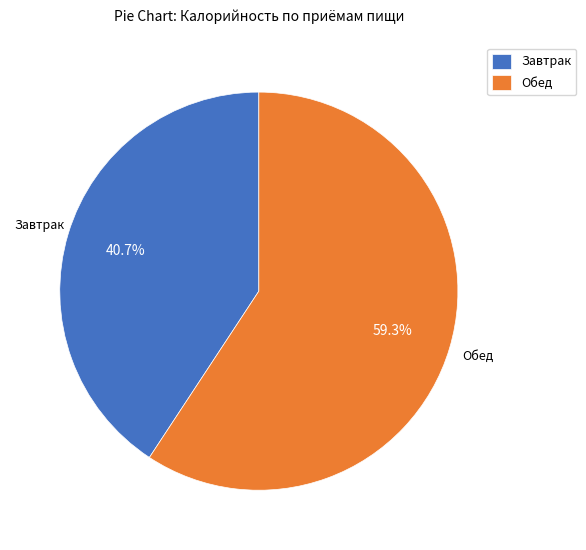

Which has a higher value, Завтрак or Обед?

Обед